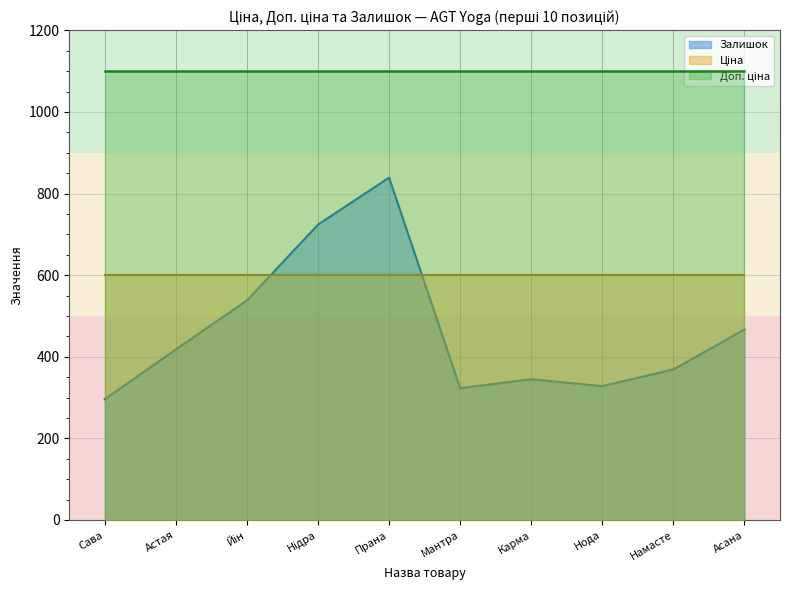

Which series has the largest total across all categories?

Доп. ціна